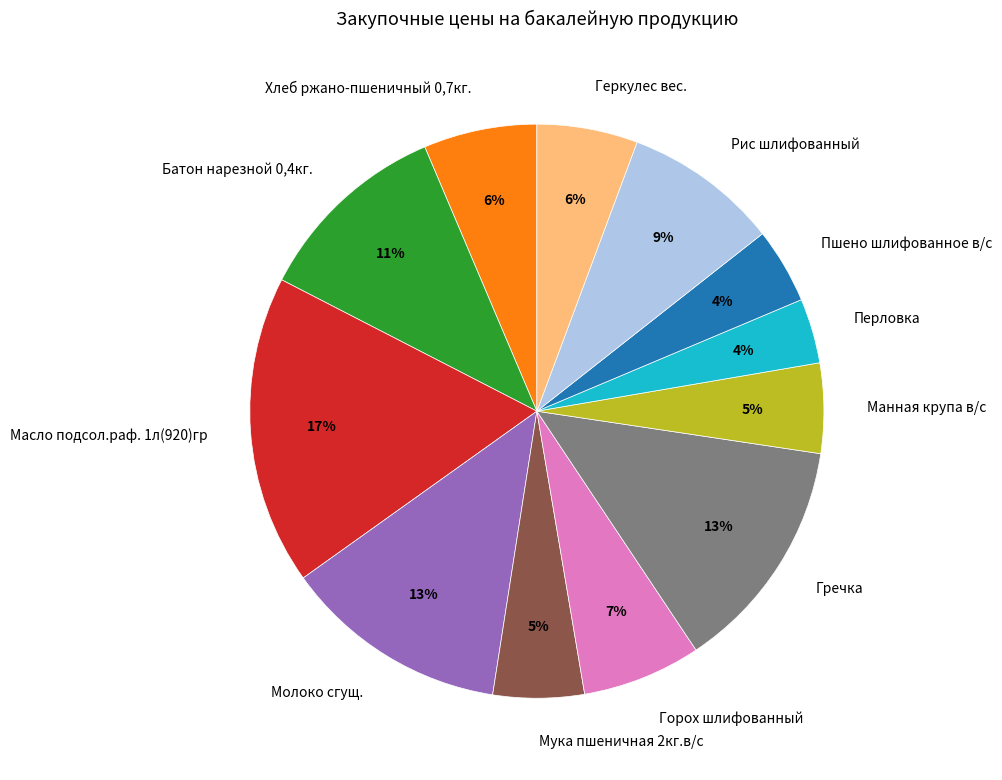

To the nearest percent, what percentage of the pie is Мука пшеничная 2кг.в/с?

5%